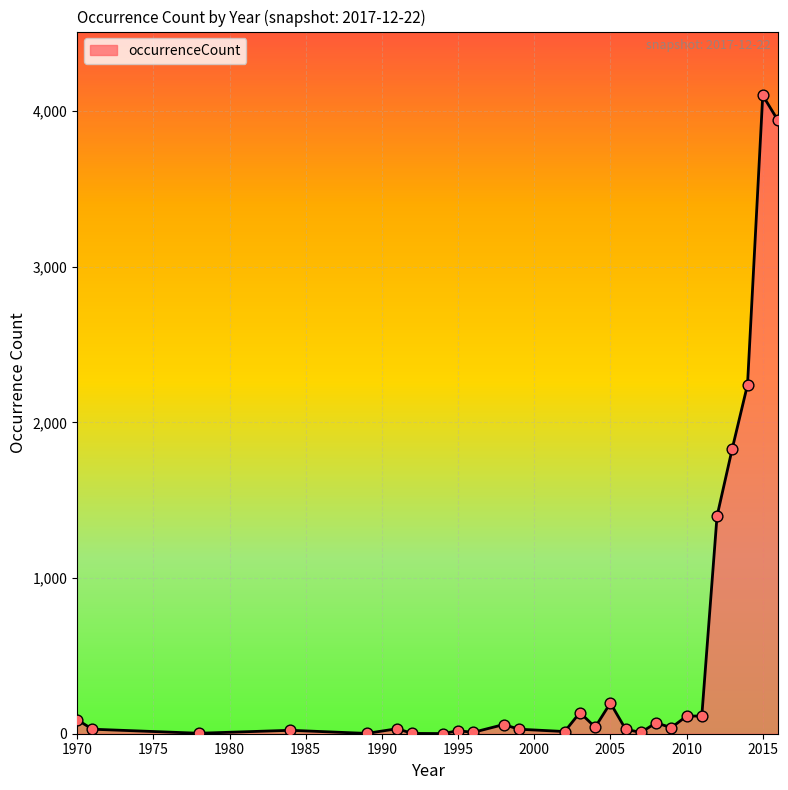

What is the difference between the maximum and minimum values?

4100